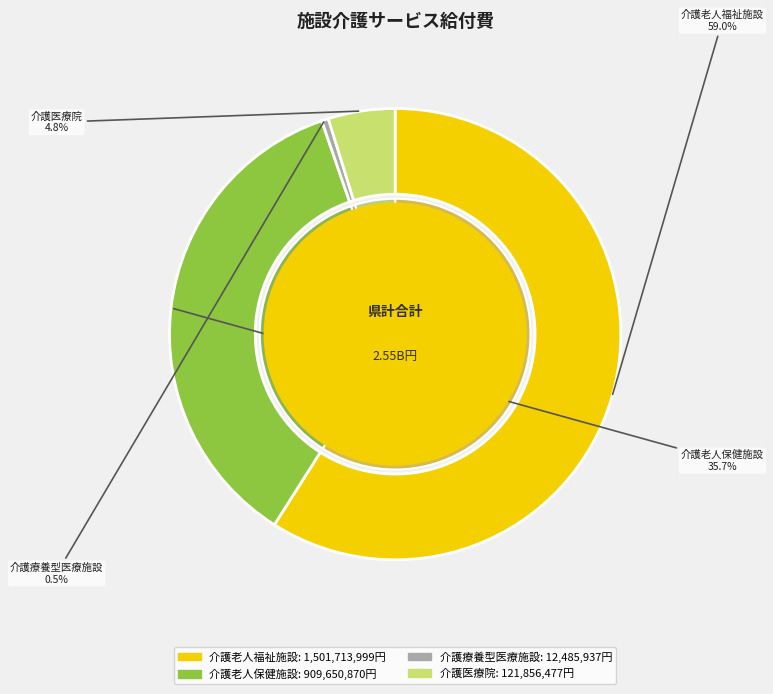

The 介護老人福祉施設 slice represents 70% of the pie. True or false?

False